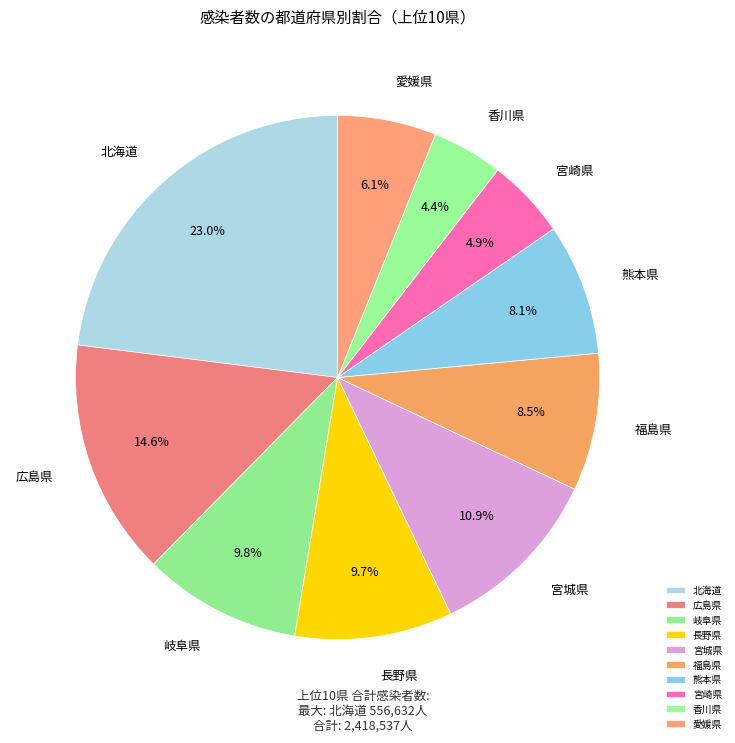

What is the smallest slice in the pie chart?

香川県